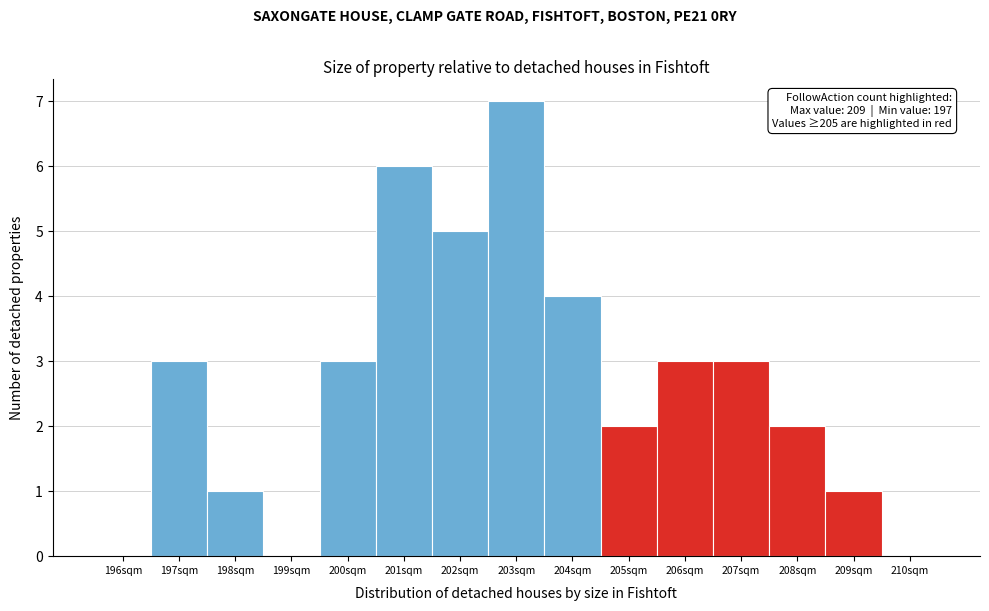

Reading right to left, transcribe all the data shown in this chart.

210sqm=0	209sqm=1	208sqm=2	207sqm=3	206sqm=3	205sqm=2	204sqm=4	203sqm=7	202sqm=5	201sqm=6	200sqm=3	199sqm=0	198sqm=1	197sqm=3	196sqm=0